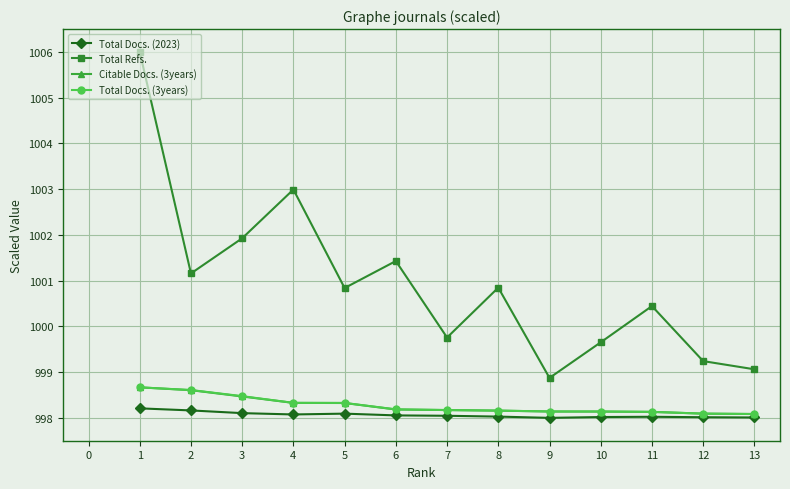

How many series are shown in this chart?

4